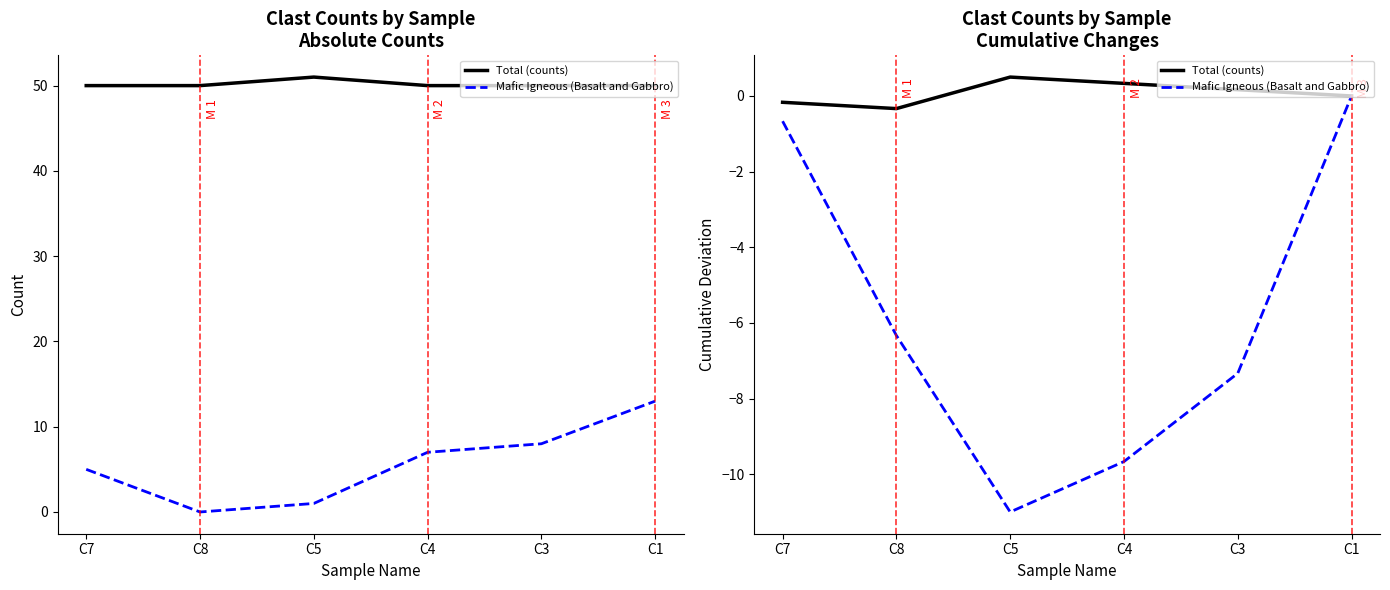

Is the value of Mafic Igneous (Basalt and Gabbro) at C8 greater than the value of Total (counts) at C5?

No